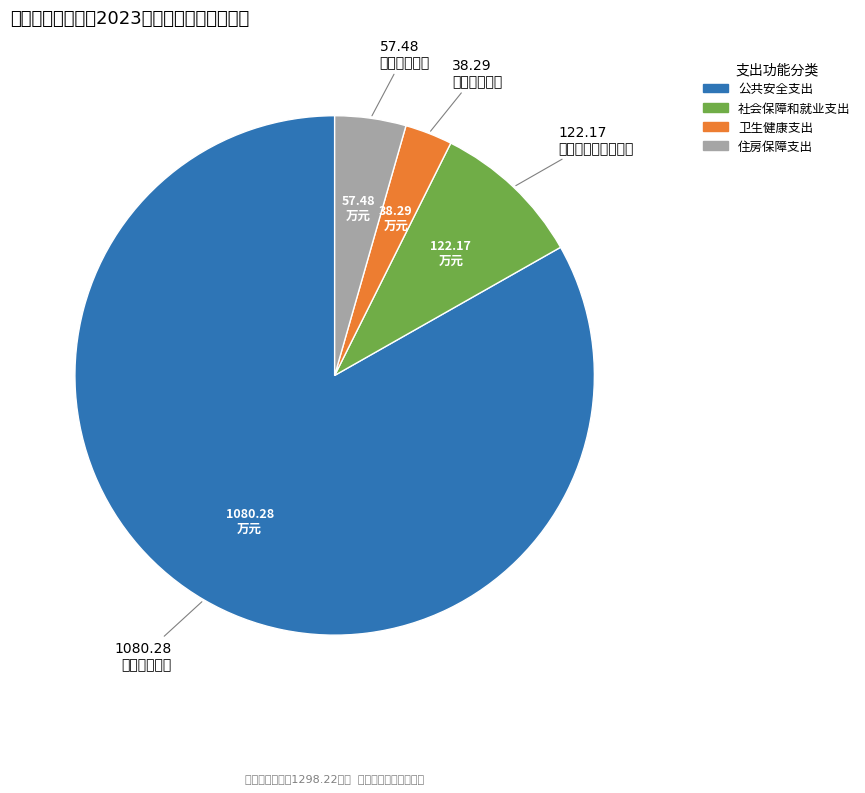

True or false: 社会保障和就业支出 accounts for 22% of the total.

False